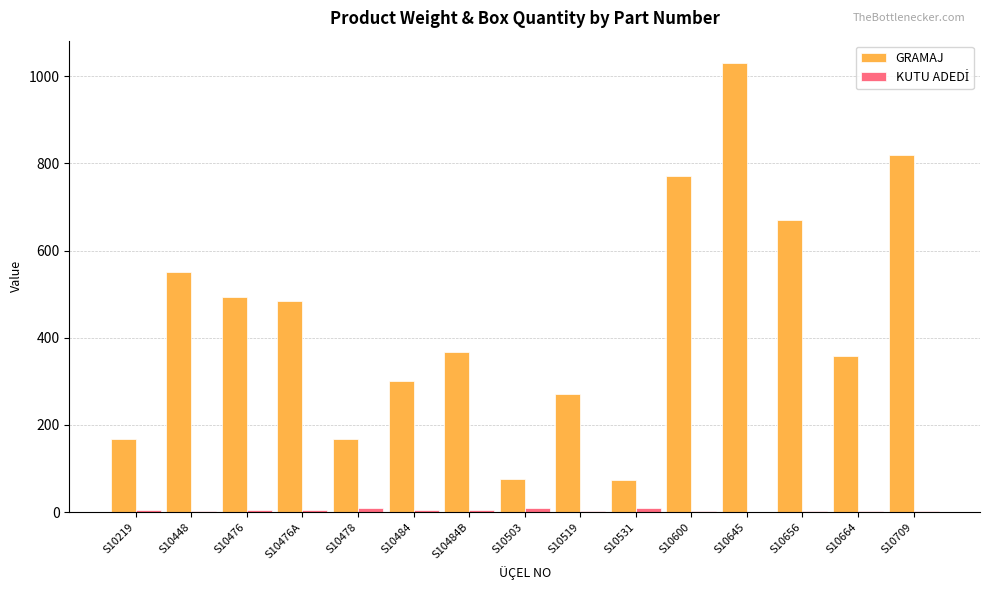

Between S10476 and S10519, which series saw the biggest shift?

GRAMAJ